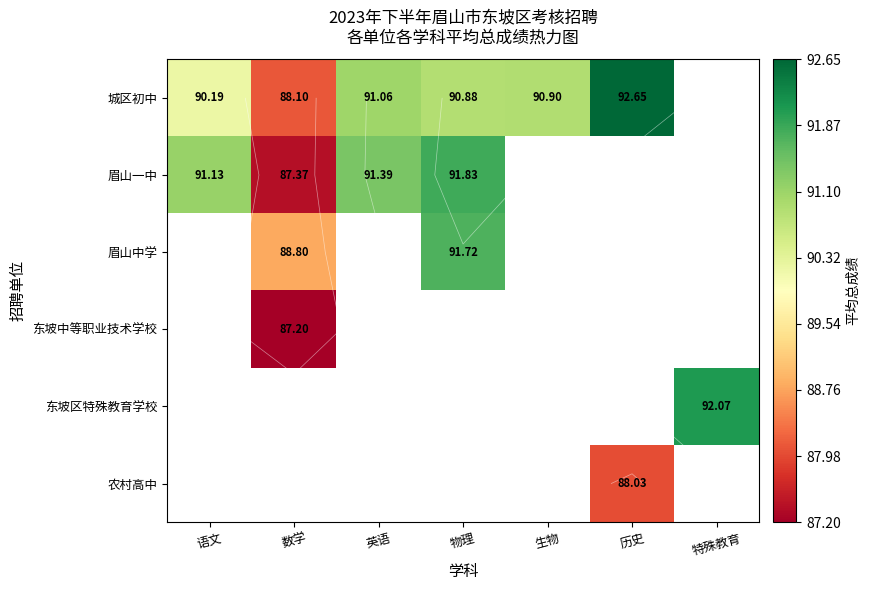

What is the difference between the maximum and minimum values in the 眉山一中 series?

4.5